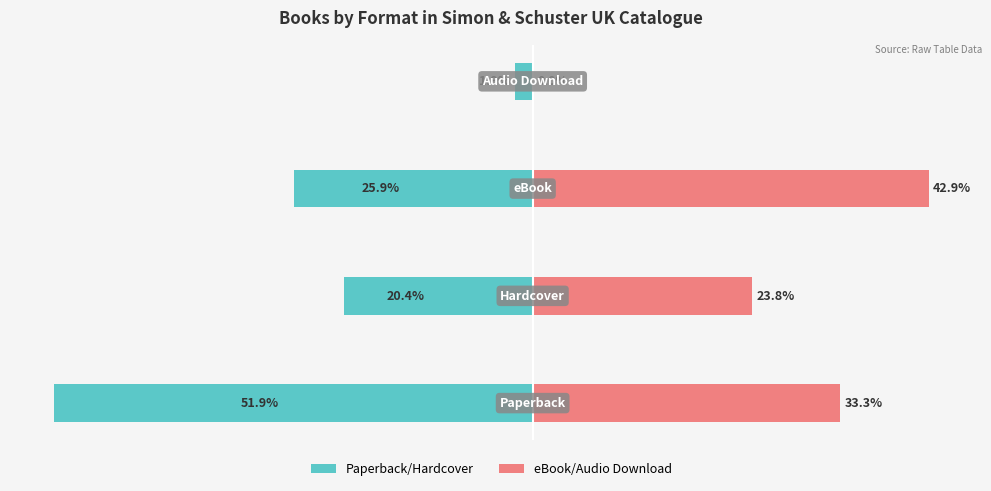

Which series changed the most between 1 and 3?

eBook/Audio (right)